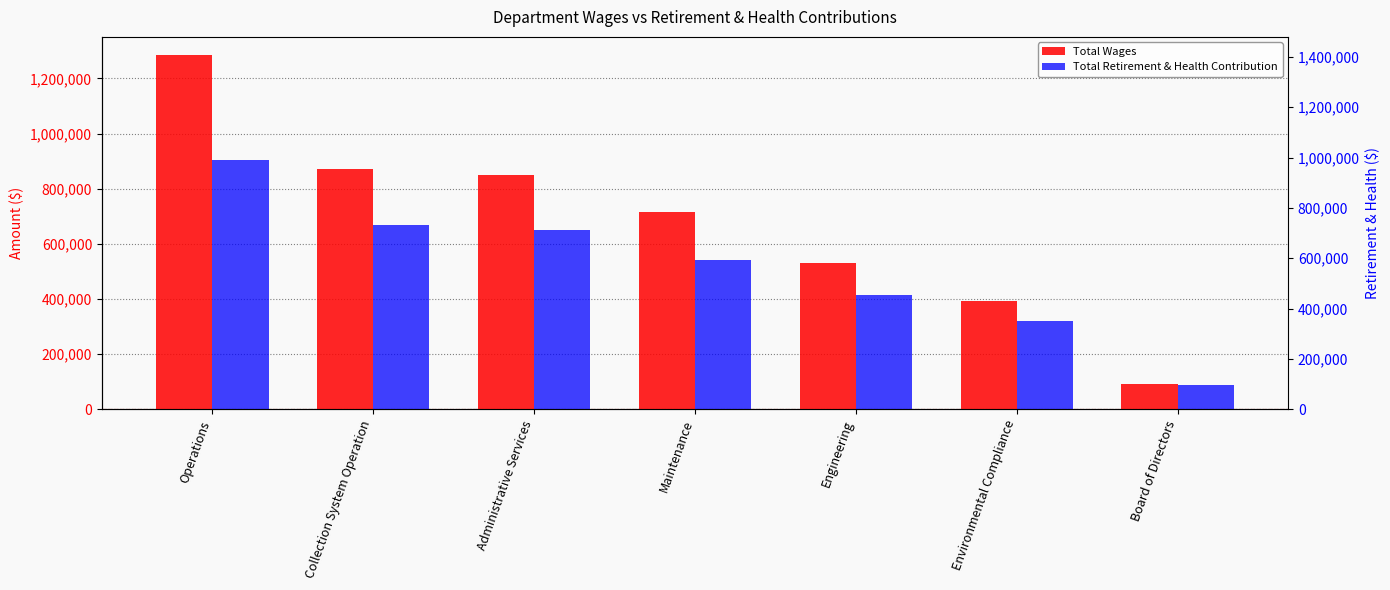

Between Collection System Operation and Engineering, which series saw the biggest shift?

Total Wages